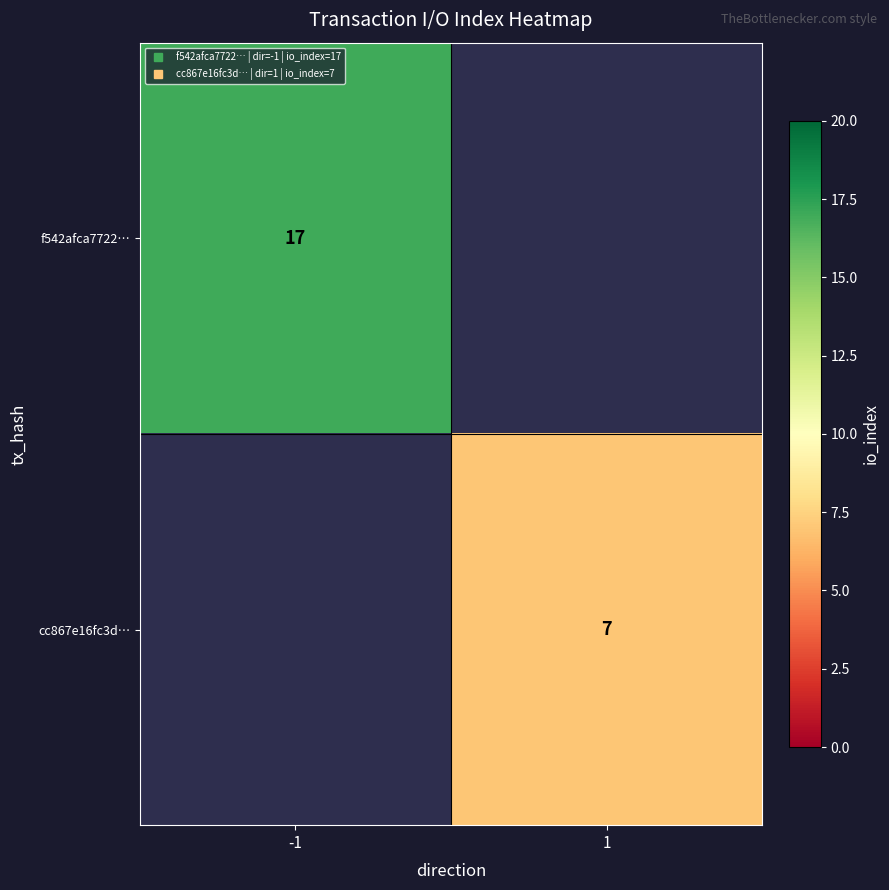

How many values in cc867e16fc3d… are above zero?

1